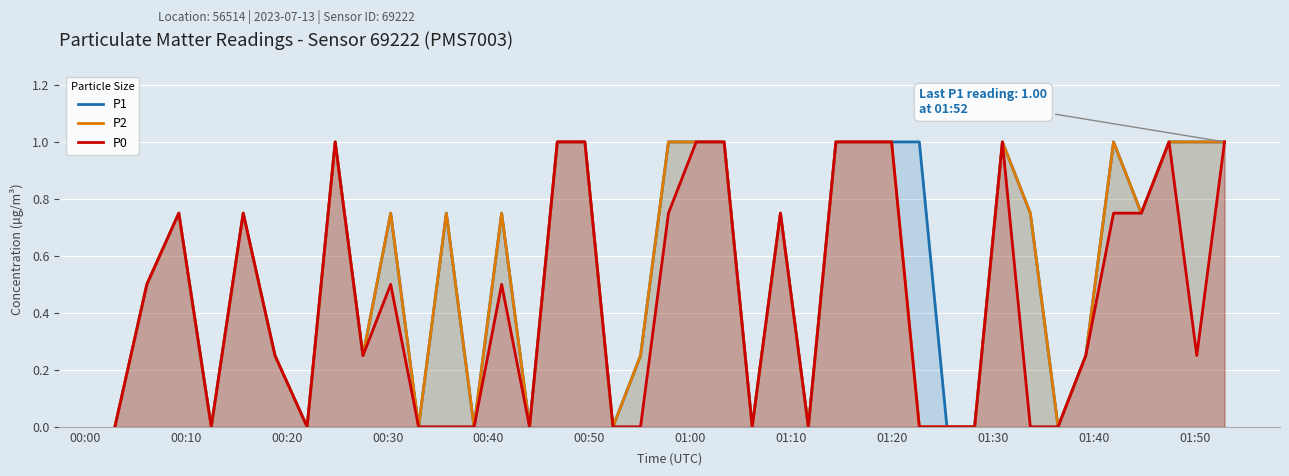

Count the P2 values in the range 0 to 1.

40